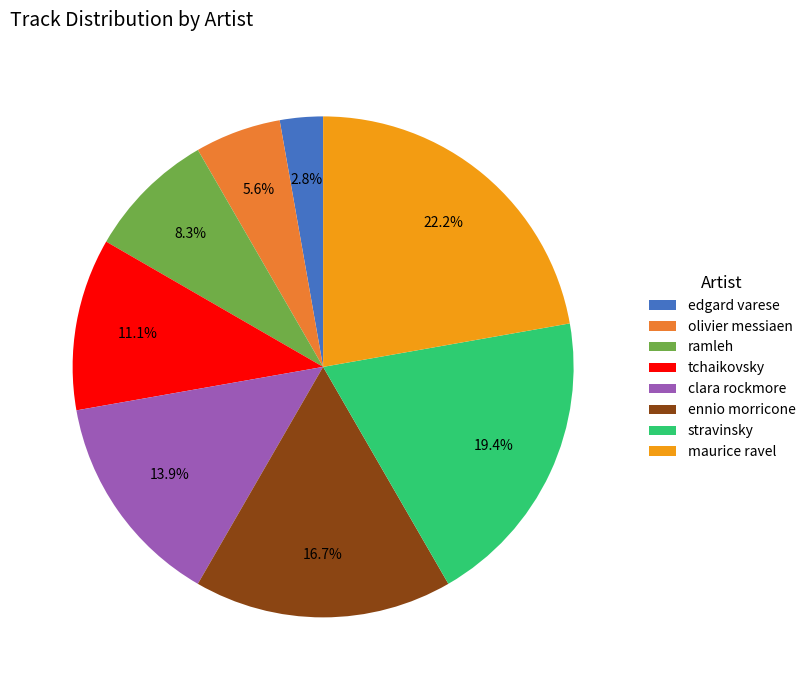

To the nearest percent, what portion does tchaikovsky represent?

11%